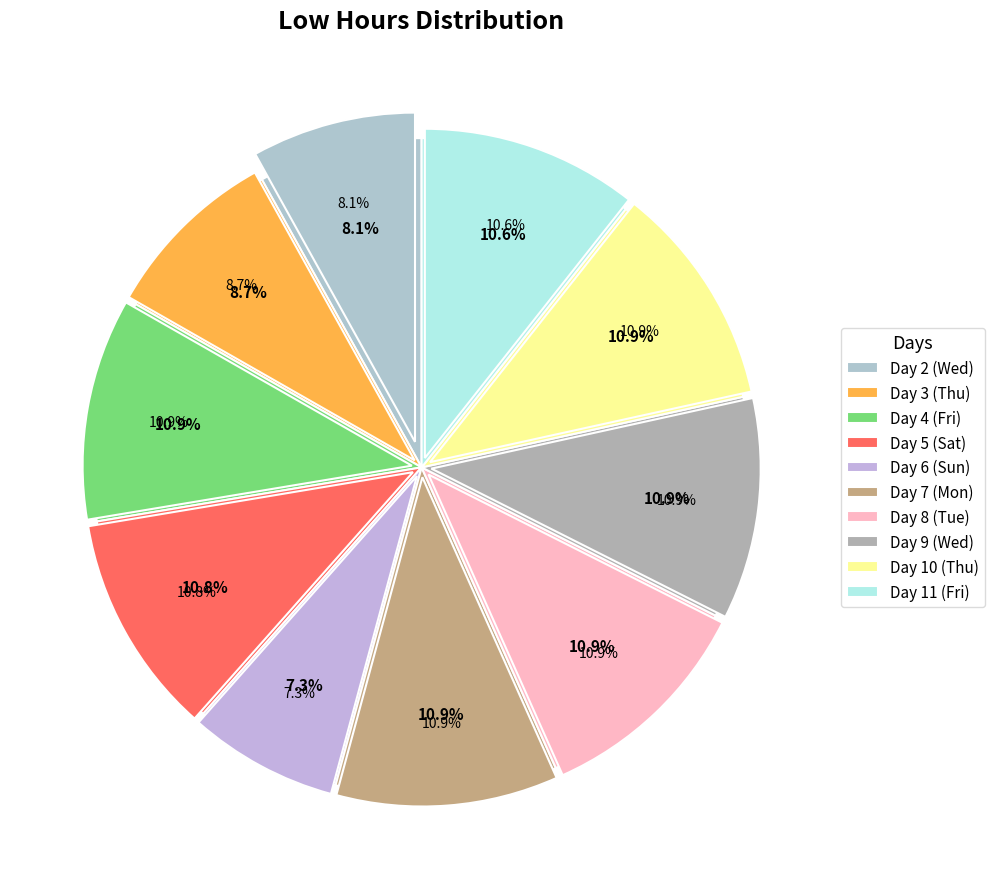

Which has a higher value, Day 6 (Sun) or Day 5 (Sat)?

Day 5 (Sat)